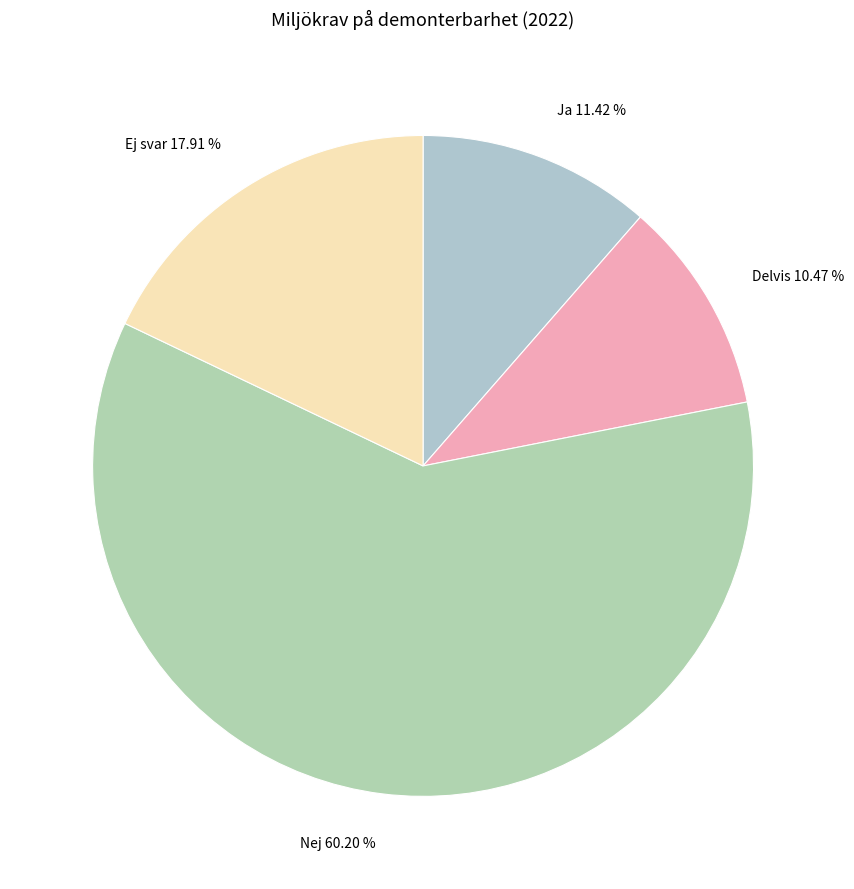

To the nearest percent, what is the difference between the largest and smallest slice percentages?

50%